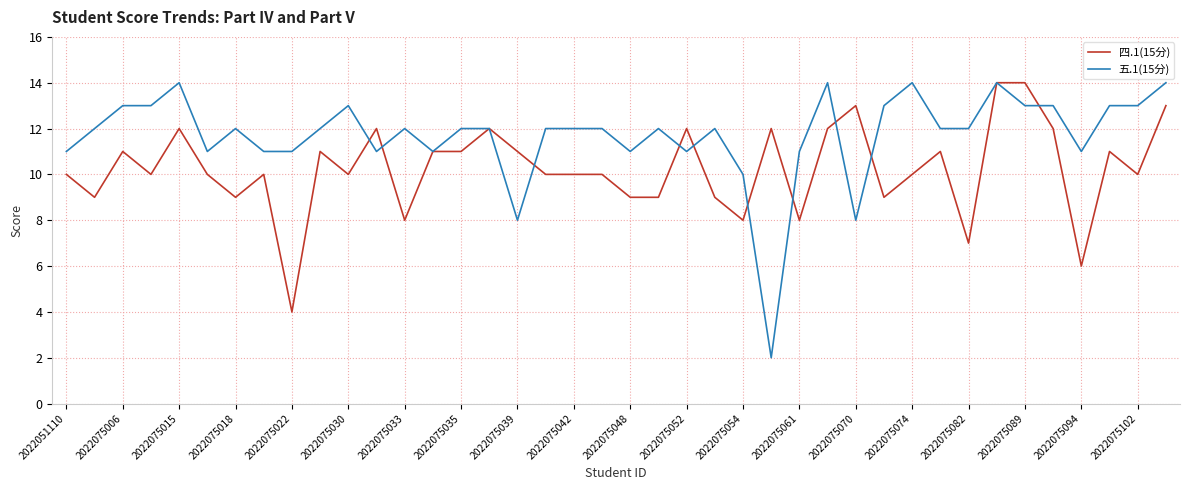

What is the greatest value displayed?

14